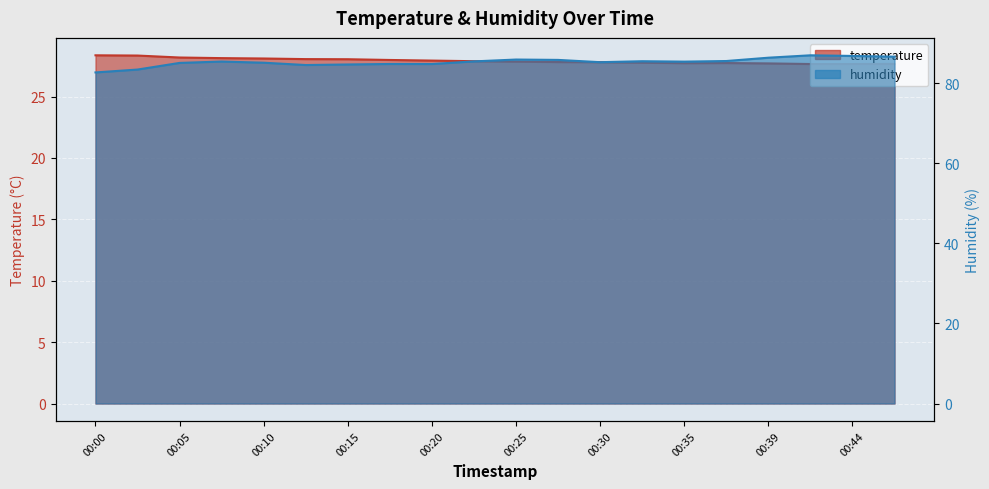

At which category is the sum across all series the highest?

00:42